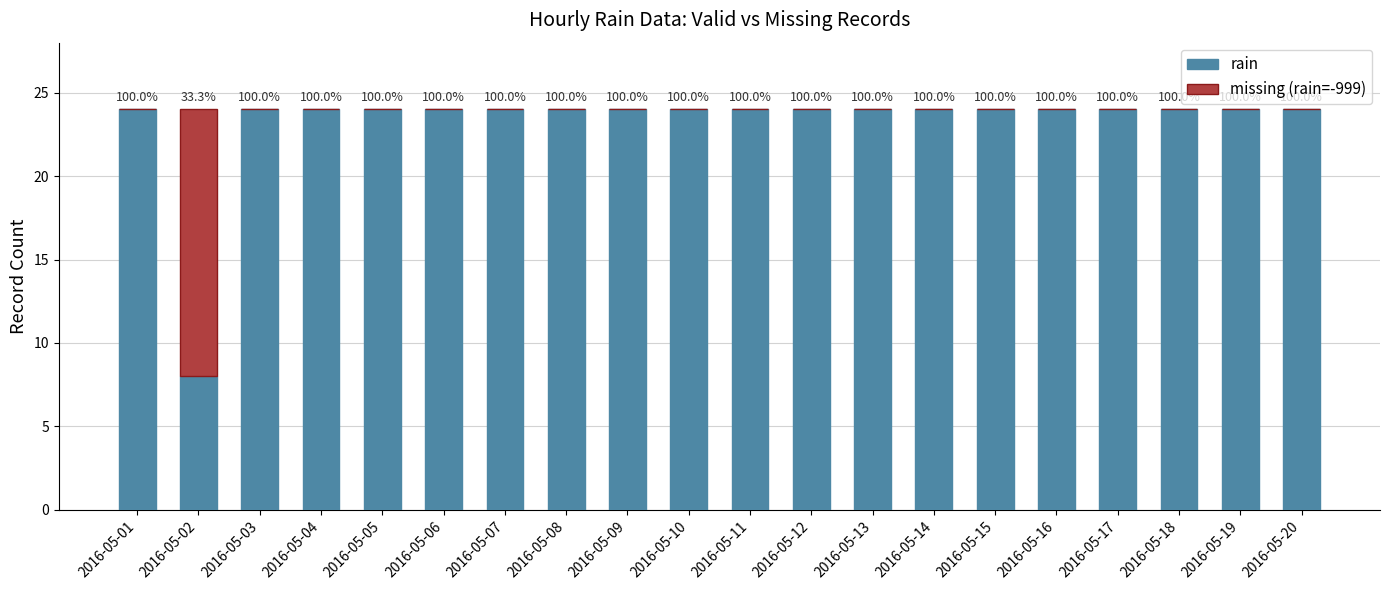

The missing (rain=-999) series shows 0 at 2016-05-12. True or false?

True